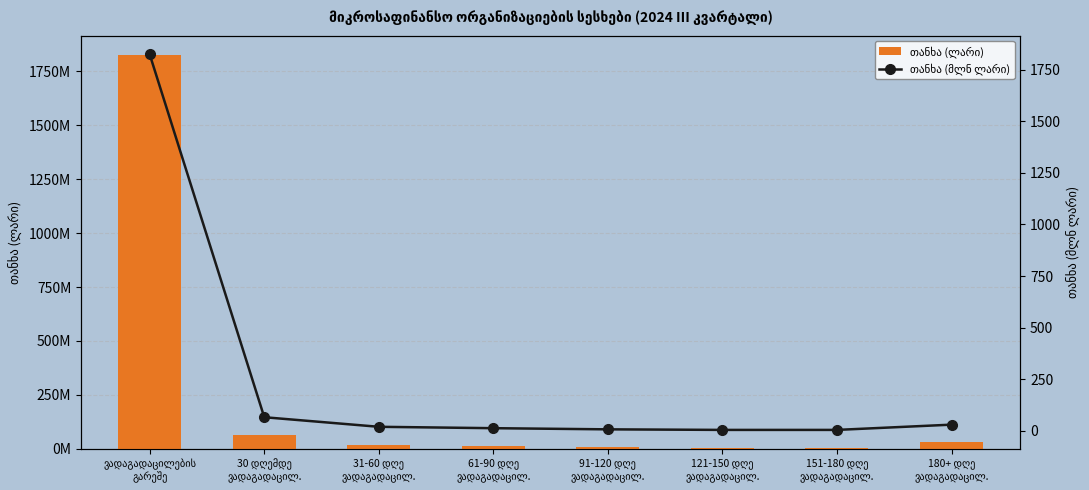

At 151-180 დღე
ვადაგადაცილ., list the series in order from largest to smallest.

თანხა (ლარი), თანხა (მლნ ლარი)